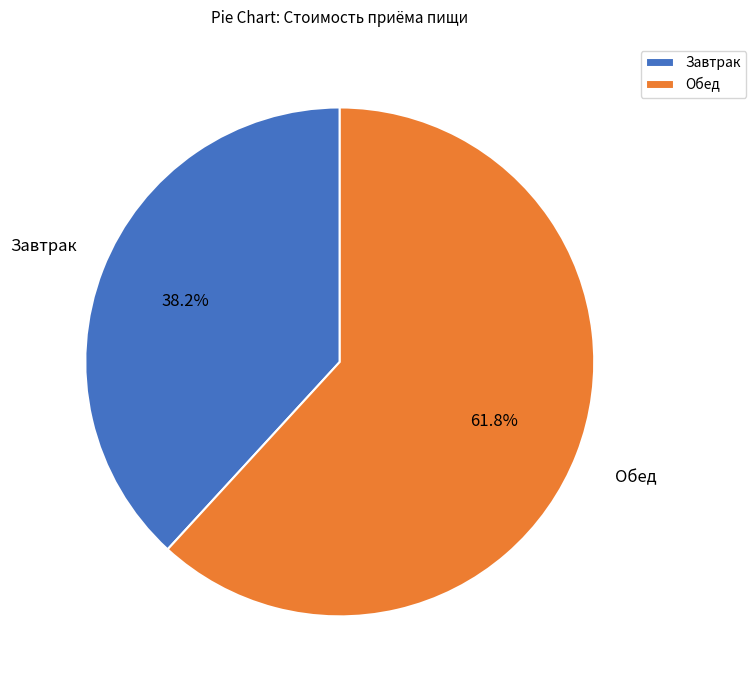

Does Завтрак represent more than half of the total?

No